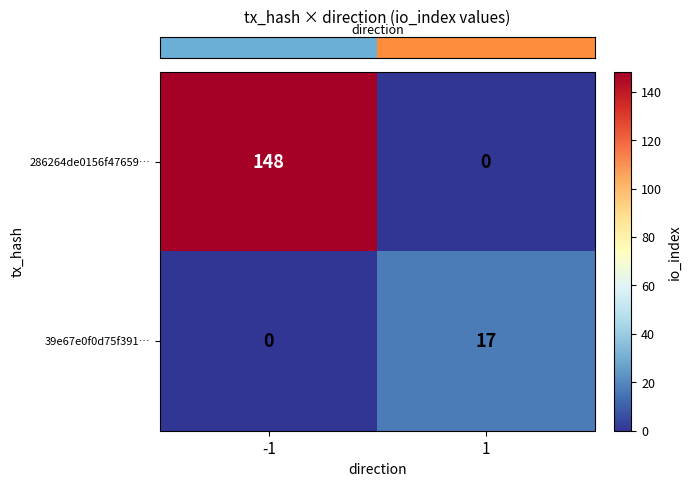

How many distinct data groups are displayed?

2